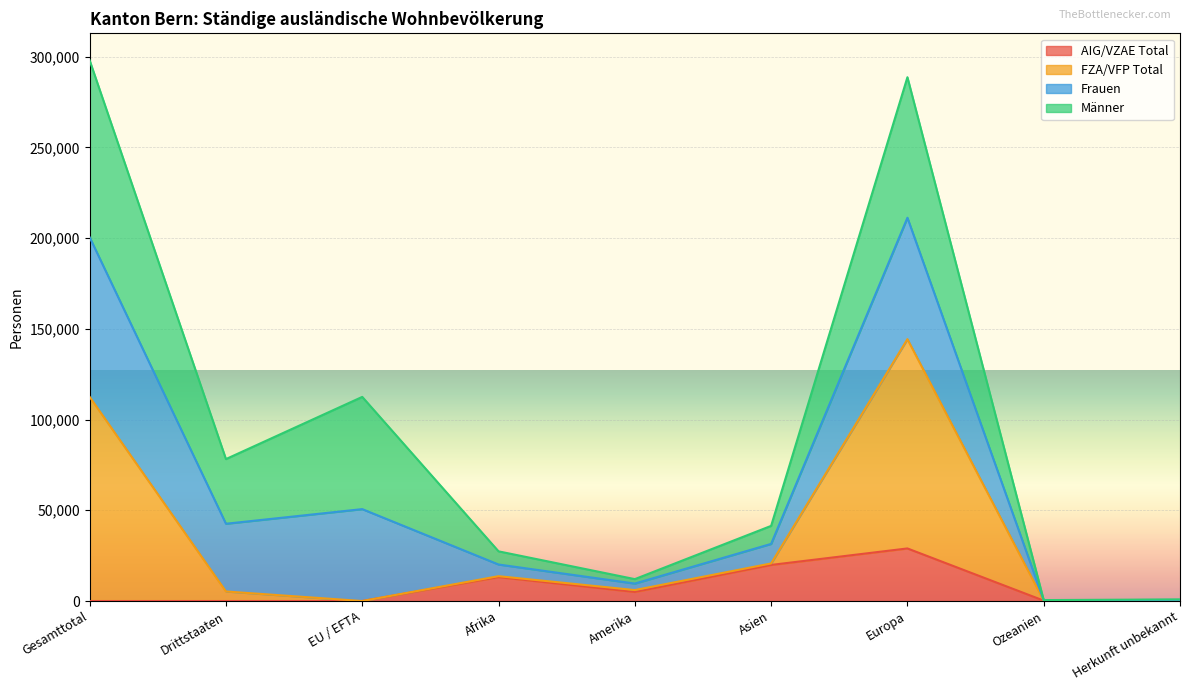

Which category has the highest value in the AIG/VZAE Total series?

Europa